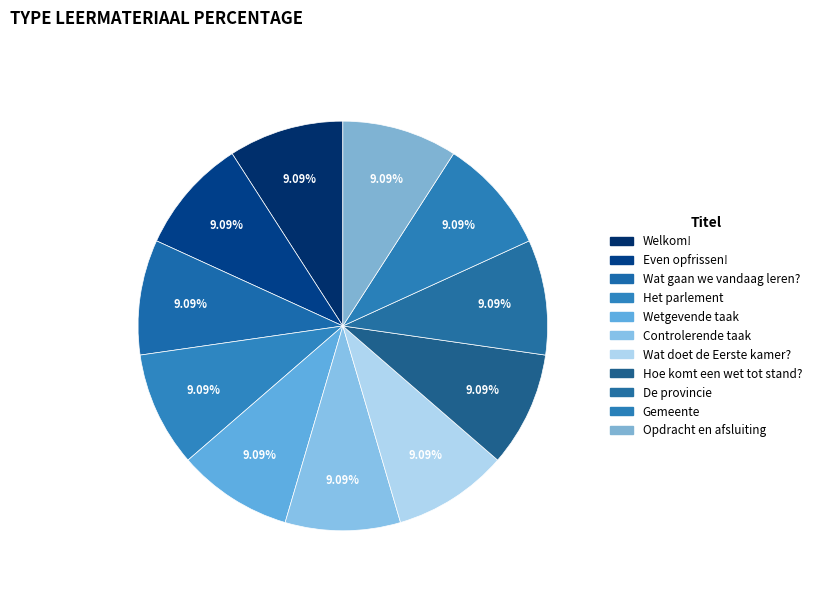

Which slice is the largest?

Opdracht en afsluiting